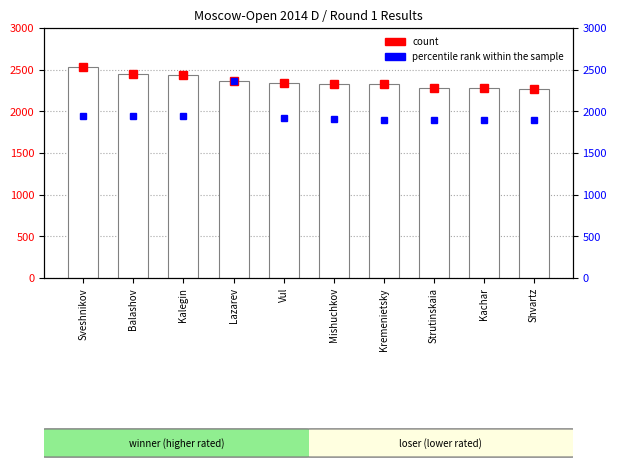

What is the value of the 2nd bar from the left?

2447